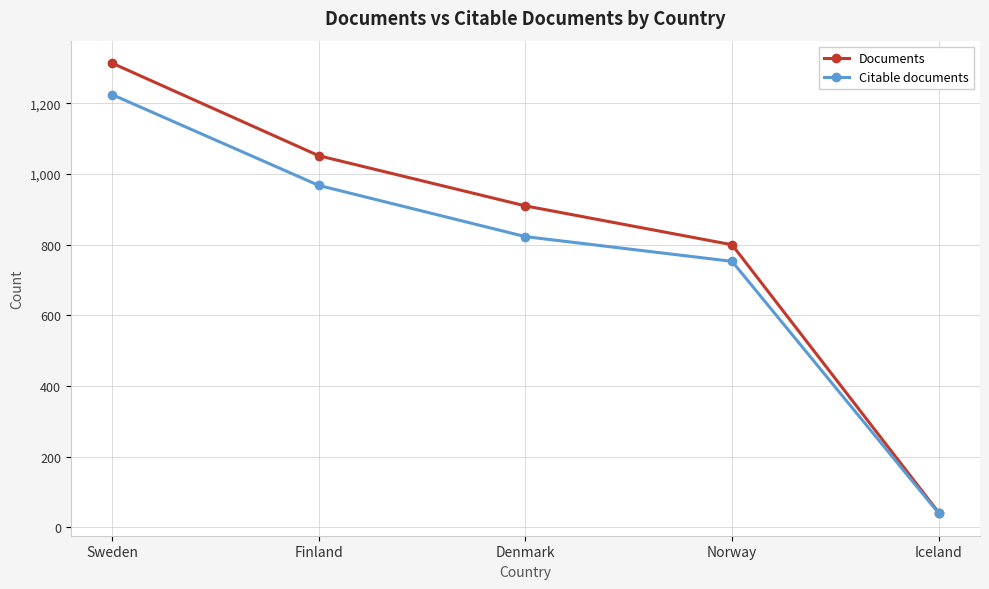

Where does the Citable documents series first go above 823?

Sweden